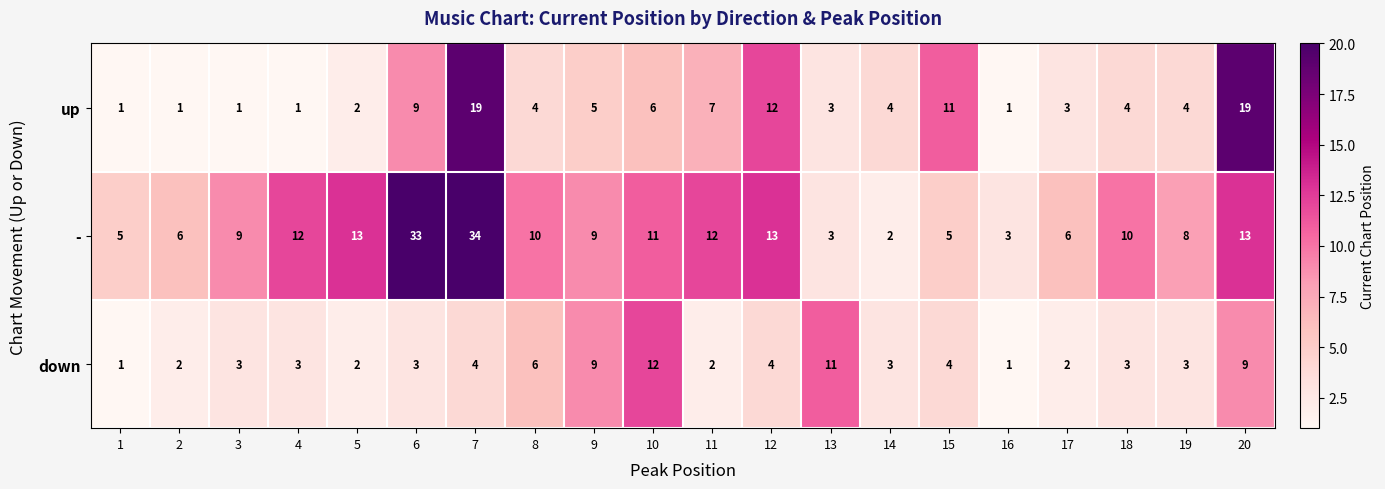

What is the sum of the - values at 4 and 20?

25